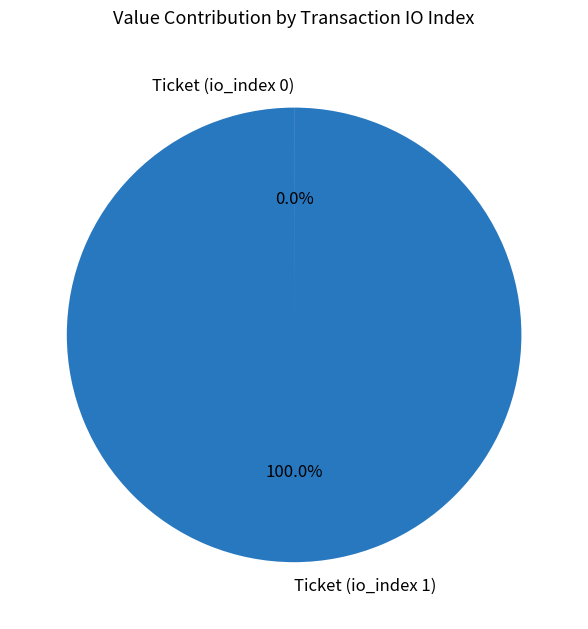

What is the largest slice in the pie chart?

Ticket (io_index 1)